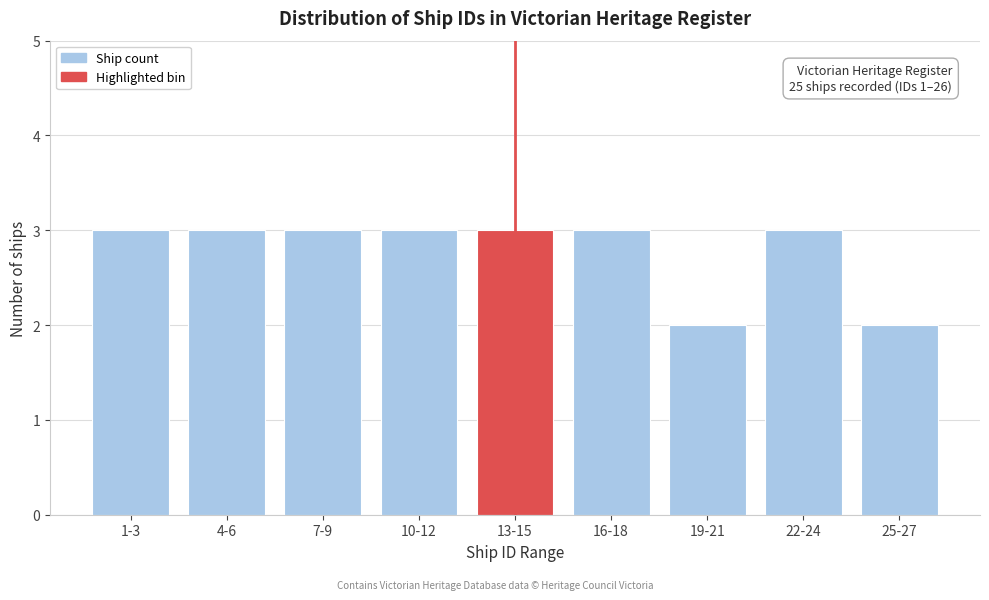

Reading left to right, what are all the values shown in this chart?

3	3	3	3	3	3	2	3	2